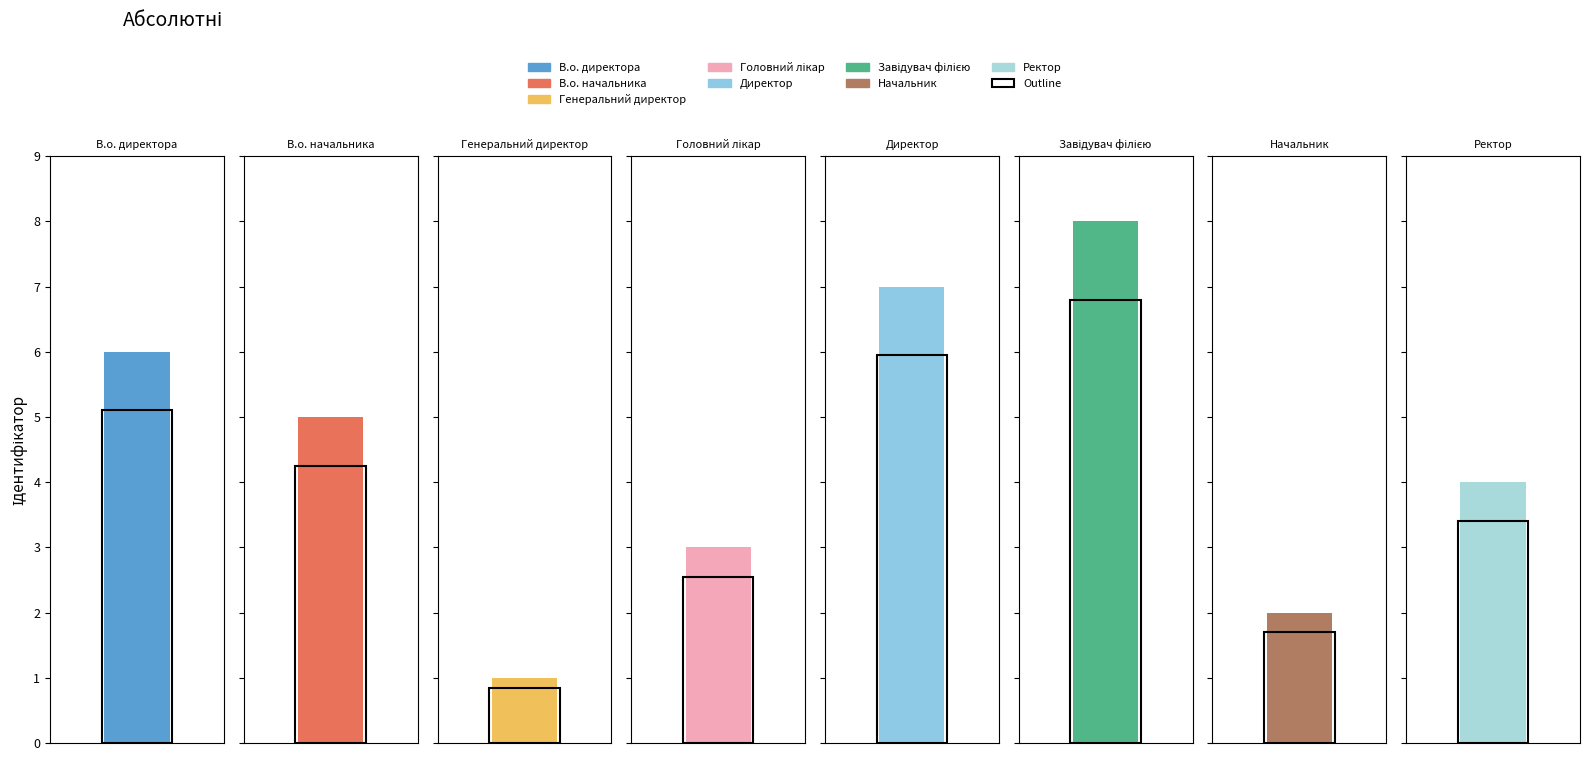

What value does the data have at Головний лікар?

3